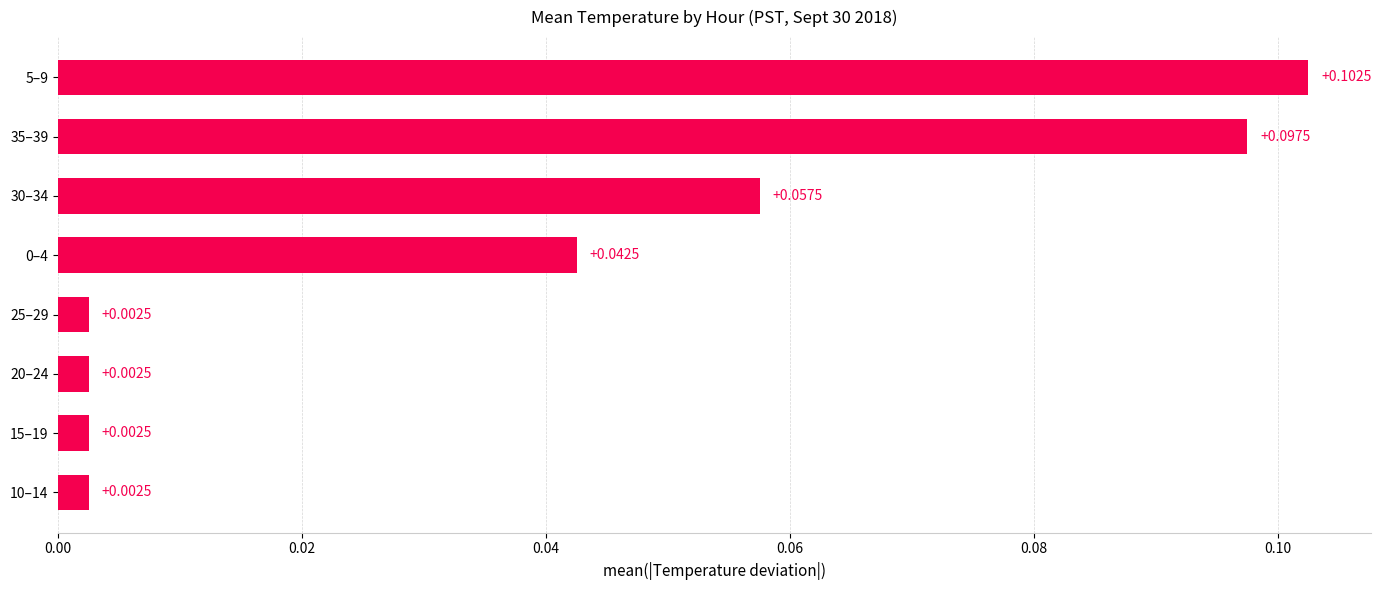

What is the sum of all values?

0.3